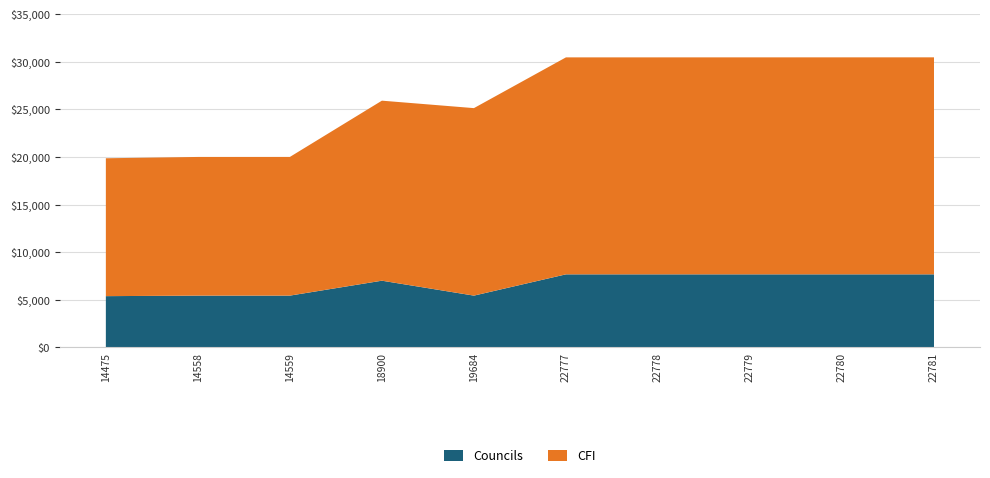

Reading left to right, what are all the values shown in this chart?

Councils: 5388	5443	5444	7010	5443	7677	7677	7677	7677	7677
CFI: 14475	14558	14559	18900	19684	22777	22778	22779	22780	22781